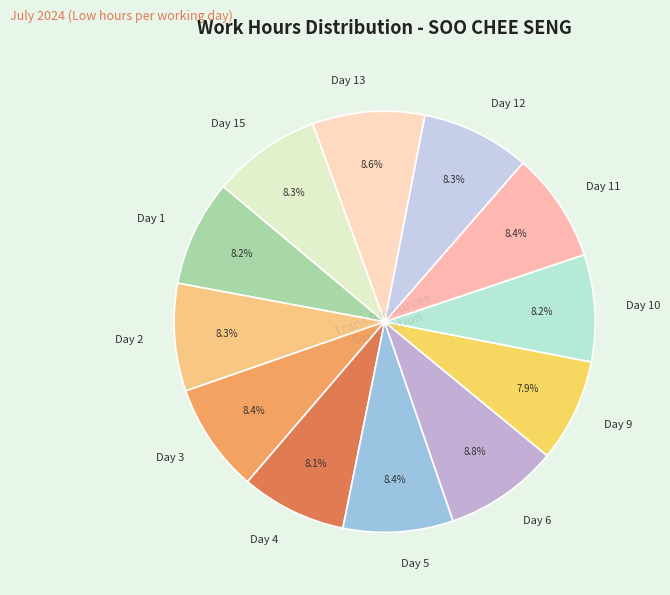

How many slices are in this pie chart?

12